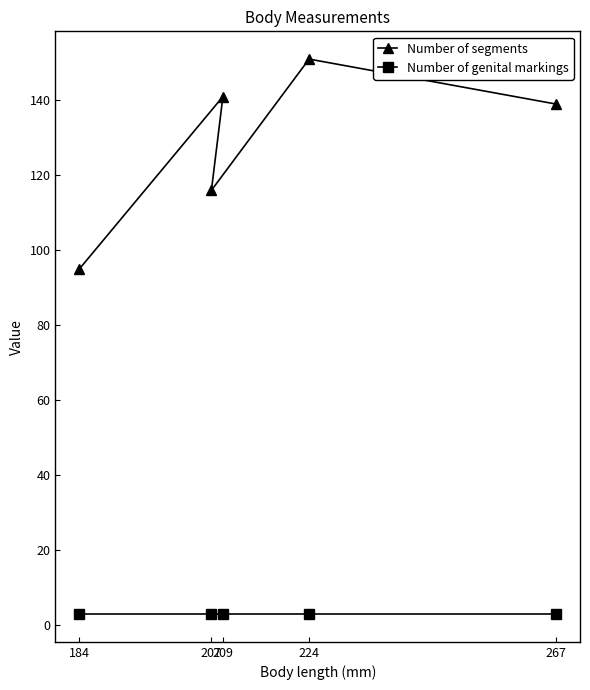

What are all the series names shown in the legend?

Number of segments, Number of genital markings